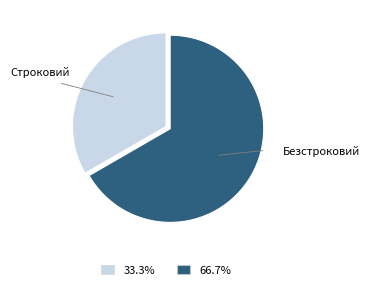

Is there any slice that represents more than half of the pie?

Yes